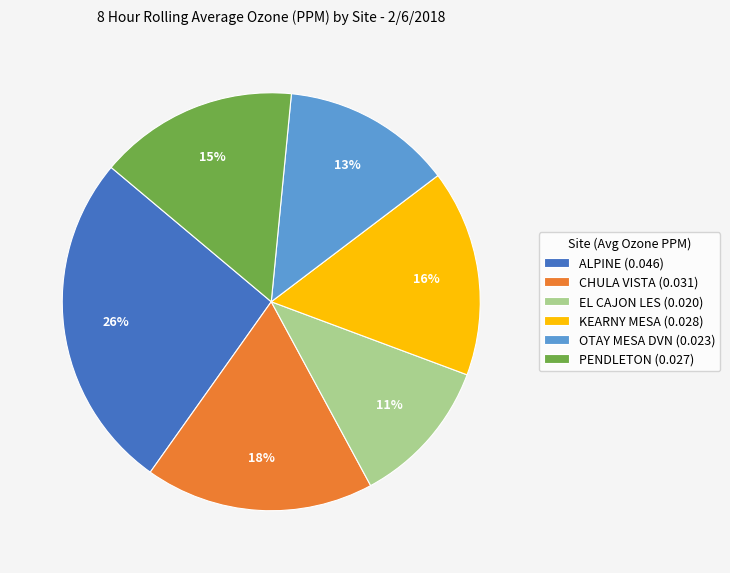

What is the largest slice in the pie chart?

ALPINE